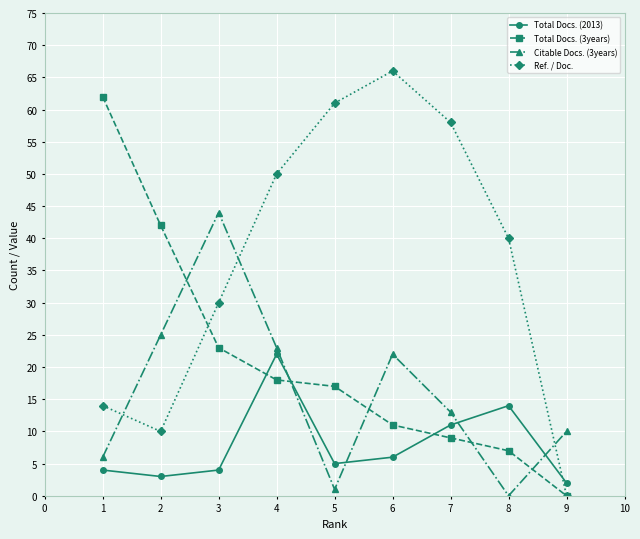

Which series has the largest range (max minus min)?

Ref. / Doc.